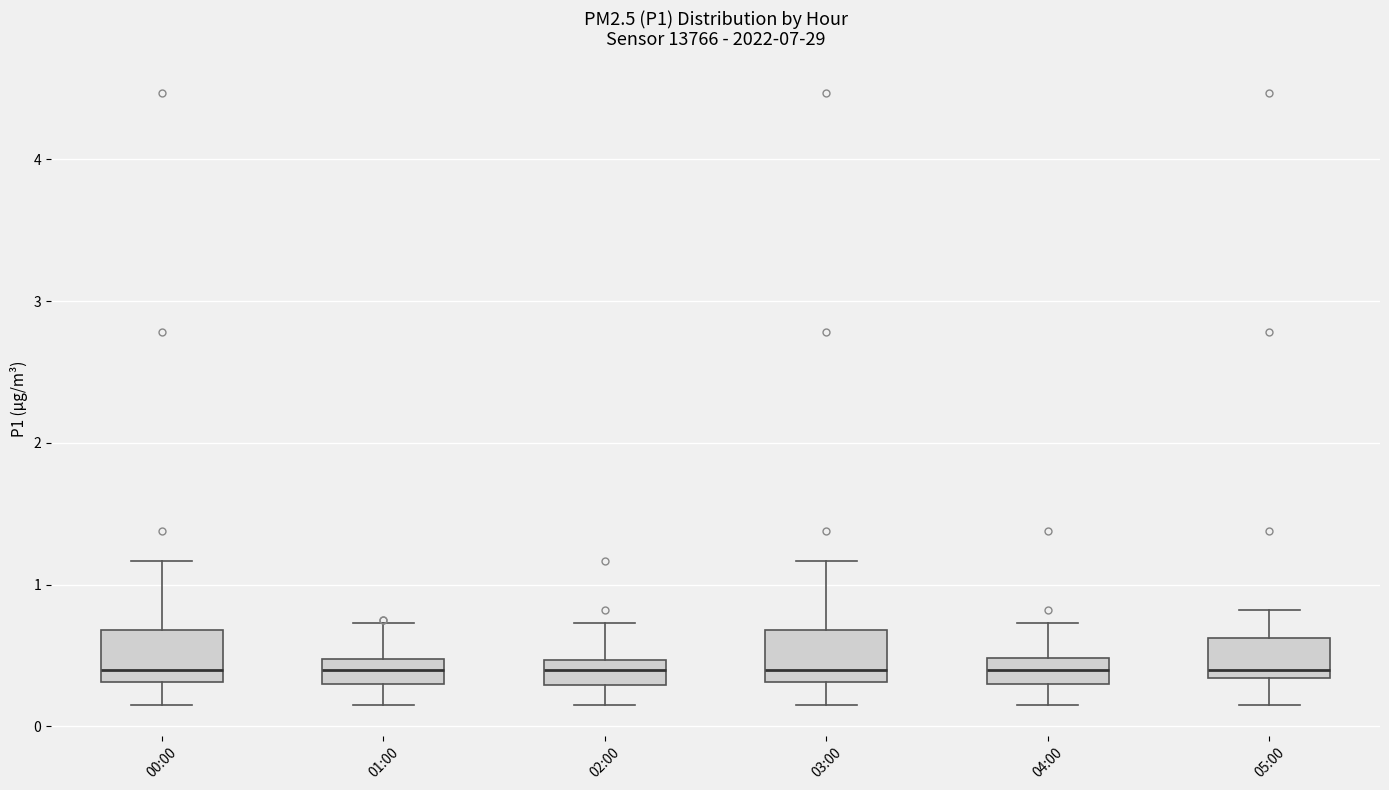

Reading left to right, transcribe this box plot: for each box, give where its median line is, the range the box spans, and where its two whiskers end, as read against the y-axis. The values are not printed on the chart, so give them approximately, as read against the axis.

00:00: median 0.4, box 0.3 to 0.7, whiskers 0.2 to 1.2
01:00: median 0.4, box 0.3 to 0.5, whiskers 0.2 to 0.7
02:00: median 0.4, box 0.3 to 0.5, whiskers 0.2 to 0.7
03:00: median 0.4, box 0.3 to 0.7, whiskers 0.2 to 1.2
04:00: median 0.4, box 0.3 to 0.5, whiskers 0.2 to 0.7
05:00: median 0.4, box 0.3 to 0.6, whiskers 0.2 to 0.8